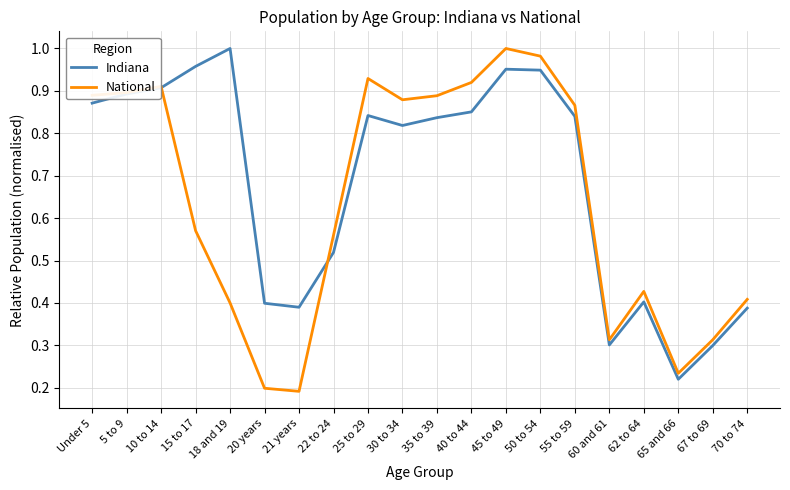

The value of Indiana at 67 to 69 is 0.3. True or false?

True